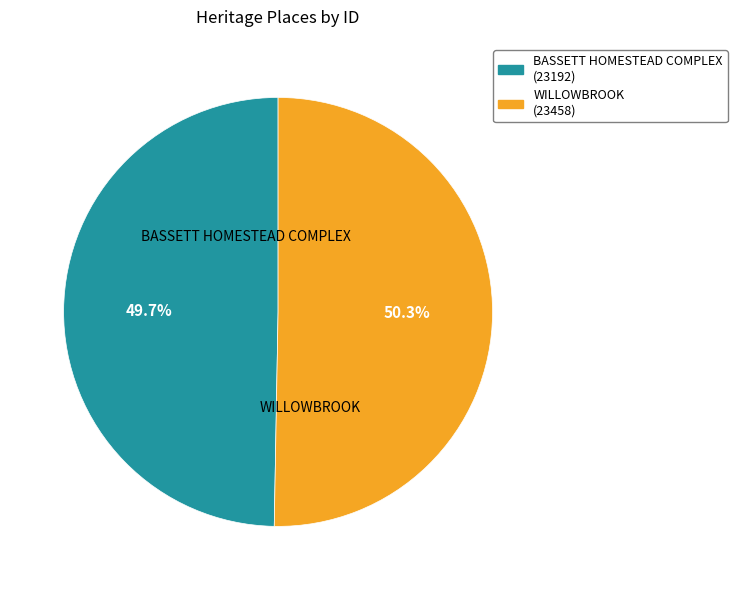

What is the majority slice?

WILLOWBROOK